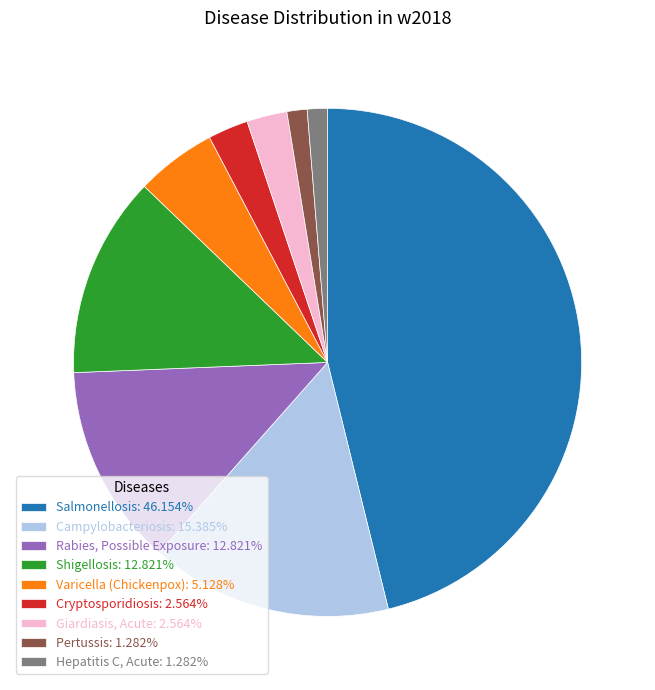

Count the number of slices in the pie.

9